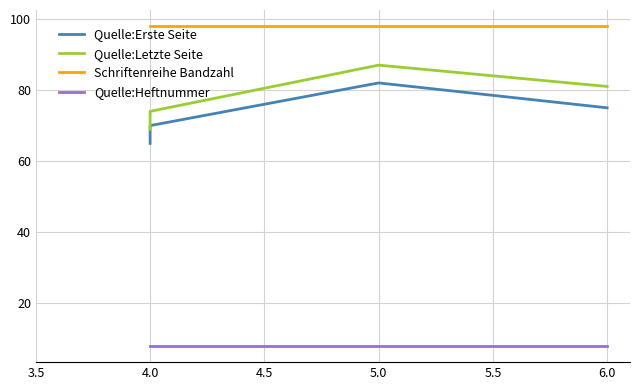

Where does the Quelle:Erste Seite series first go above 75?

5.0